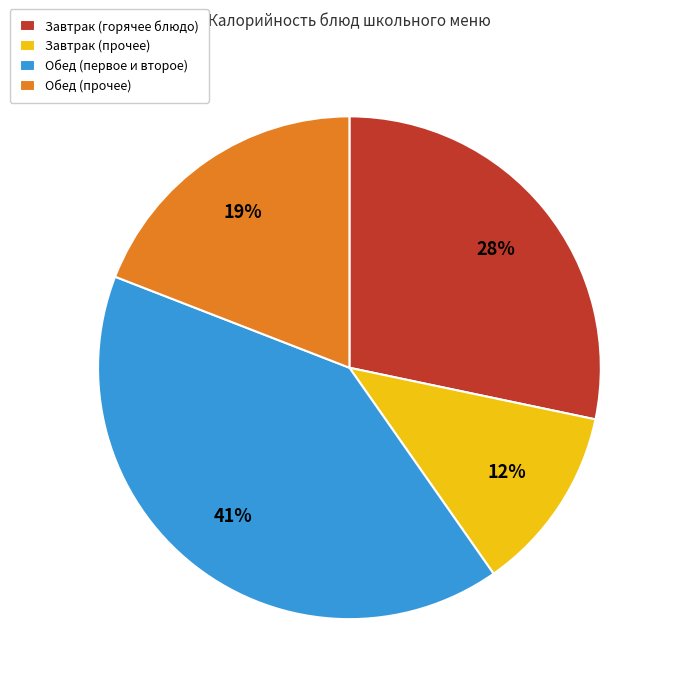

Count the number of slices in the pie.

4